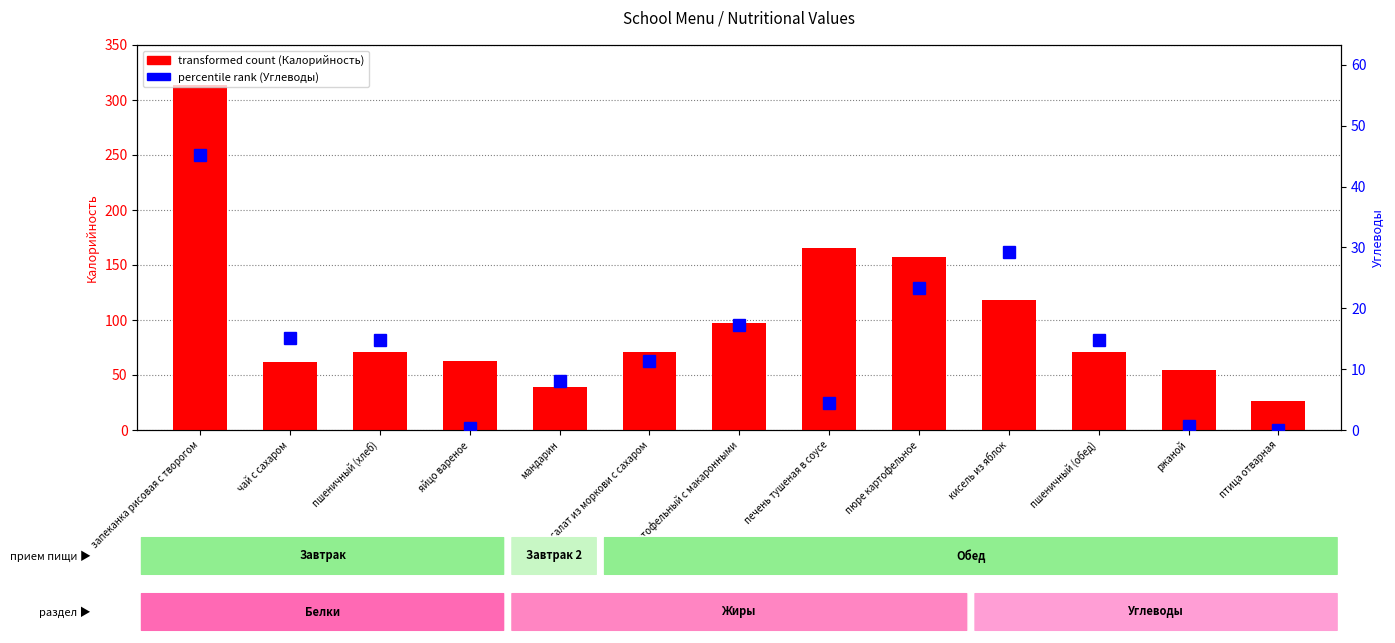

Which series has the largest range (max minus min)?

transformed count